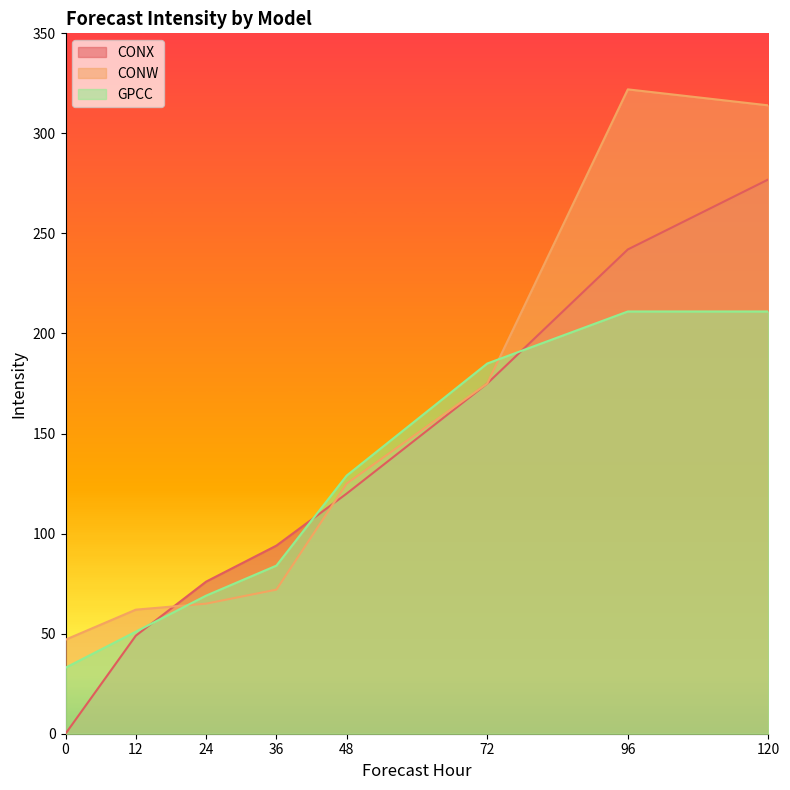

Read the CONX value at 24.

76